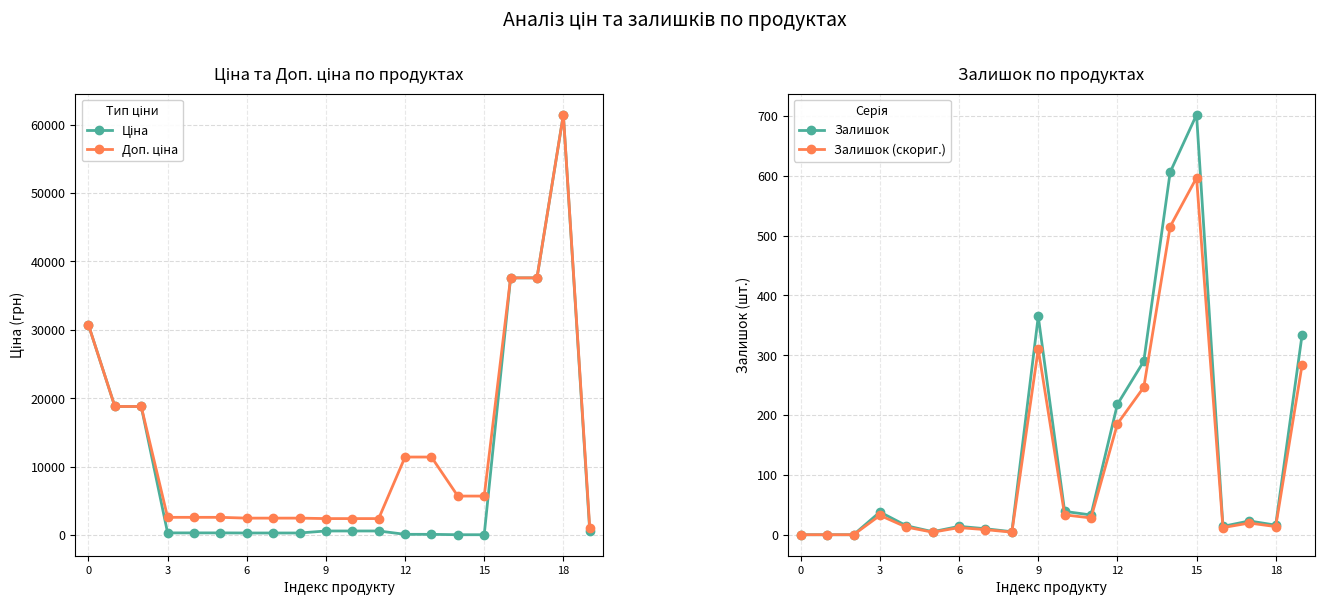

What is the difference between the maximum and minimum values in the Залишок (скориг.) series?

596.7